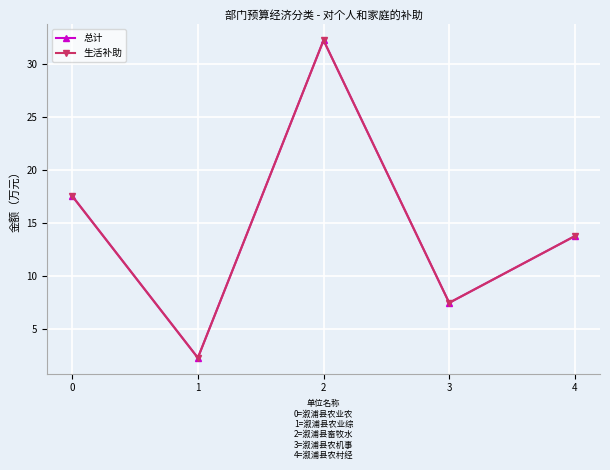

What is the difference between the maximum and minimum values in the 生活补助 series?

29.9